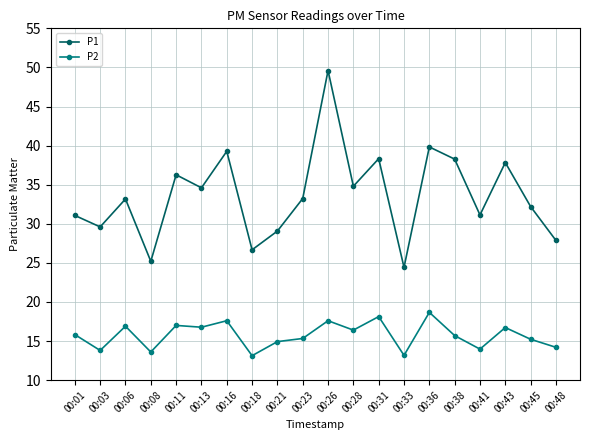

What is the total value across all series at 00:03?

43.4